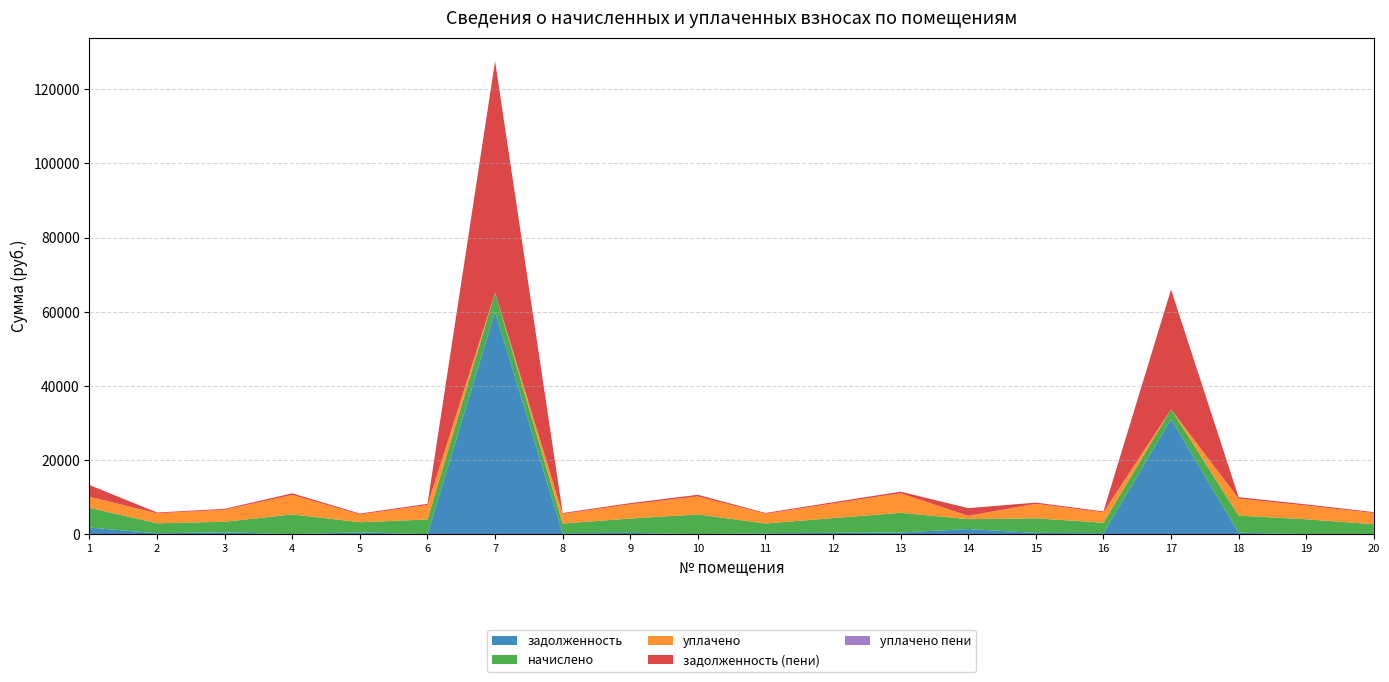

Reading left to right, list all the values displayed in this chart.

задолженность: 1776.6	225.1	475.9	0.0	458.2	0.0	59984.9	219.8	323.0	0.0	220.4	332.3	442.2	1366.4	328.3	236.4	31010.2	384.9	0.0	0.0
начислено: 5306.6	2701.3	2853.1	5306.6	2749.2	3940.1	5146.8	2637.4	3876.1	5306.6	2645.4	3988.0	5306.6	2685.4	3940.1	2837.2	2661.4	4619.4	4012.0	2661.4
уплачено: 3005.2	2678.3	3256.4	5261.5	2110.0	3906.6	0.0	2614.9	3843.1	4864.4	2622.9	3954.0	5261.5	884.7	3906.6	2813.0	0.0	4580.1	3677.6	3037.0
задолженность (пени): 3145.5	225.1	238.5	442.2	229.1	328.3	62478.2	219.8	323.0	442.2	220.4	332.3	442.2	2071.8	328.3	236.4	32306.2	384.9	334.3	221.8
уплачено пени: 1.3	0.0	22.2	0.0	0.9	0.0	0.0	0.0	0.0	0.0	0.0	0.0	0.0	0.0	0.0	0.0	0.0	0.0	0.0	21.8